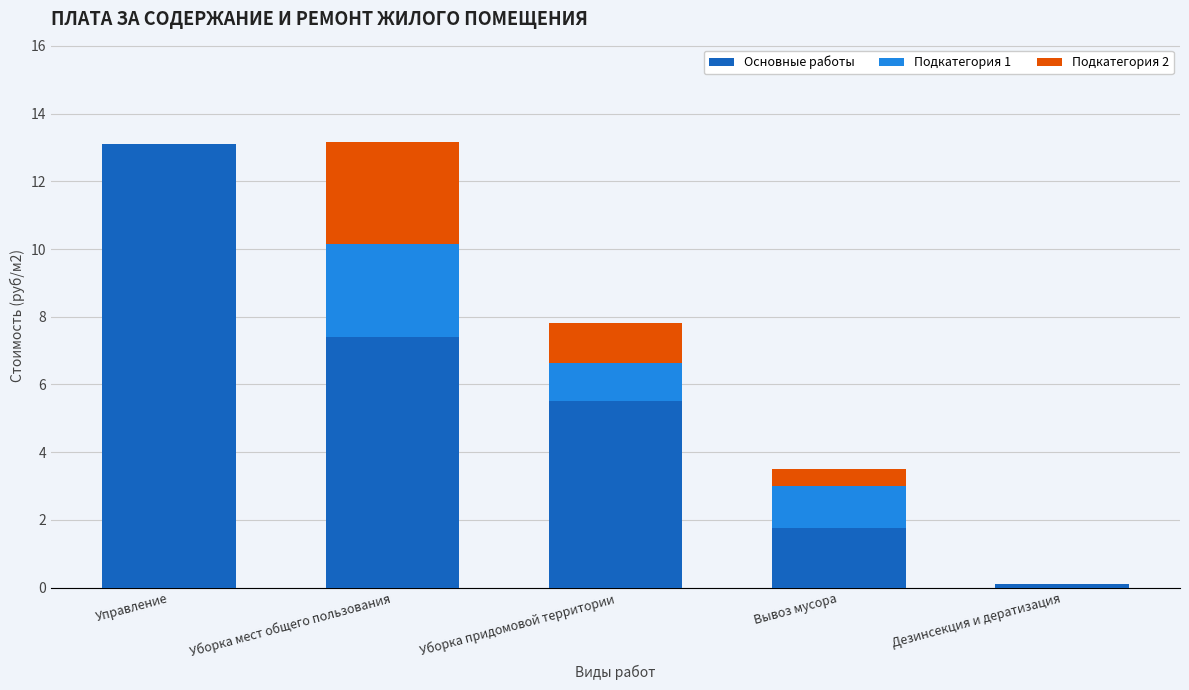

What value does the Основные работы series have at Уборка мест общего пользования?

7.4